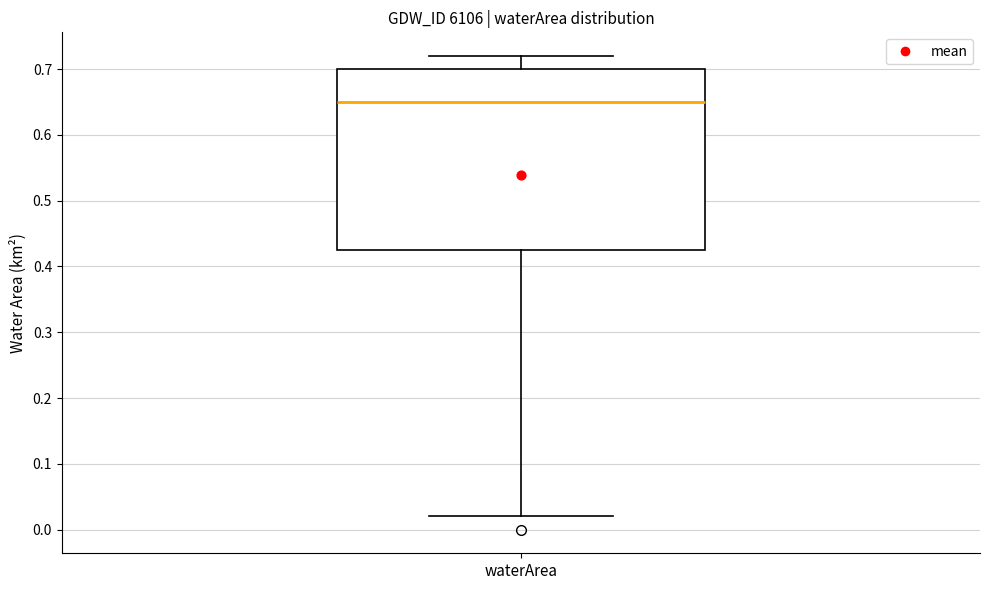

Where is the upper edge of the box for waterArea on the y-axis? The values are not printed on the chart, so give them approximately, as read against the axis.

0.70